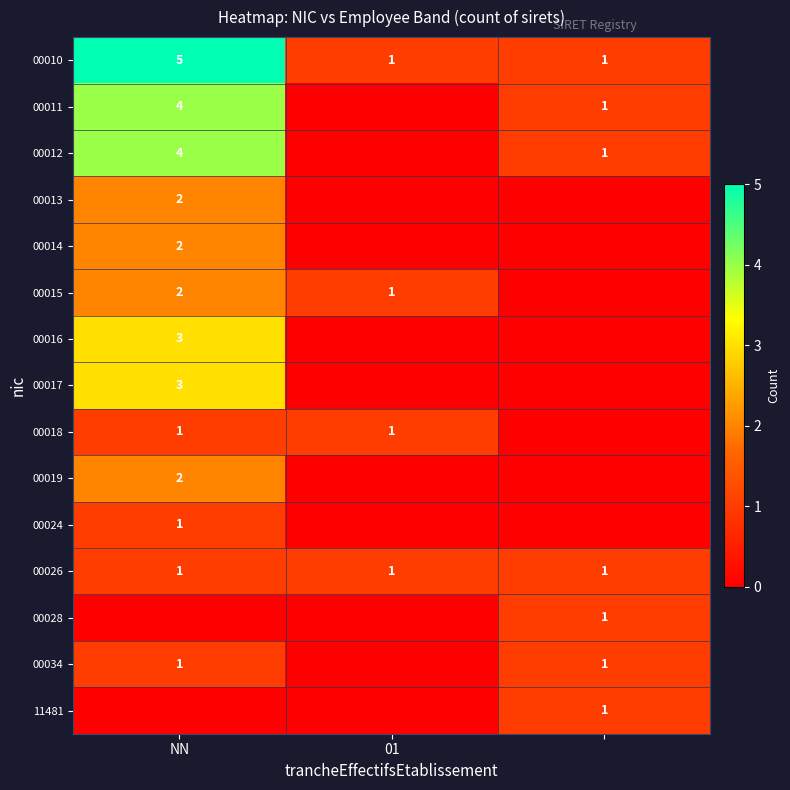

Which has a higher value, 01 or NN?

NN